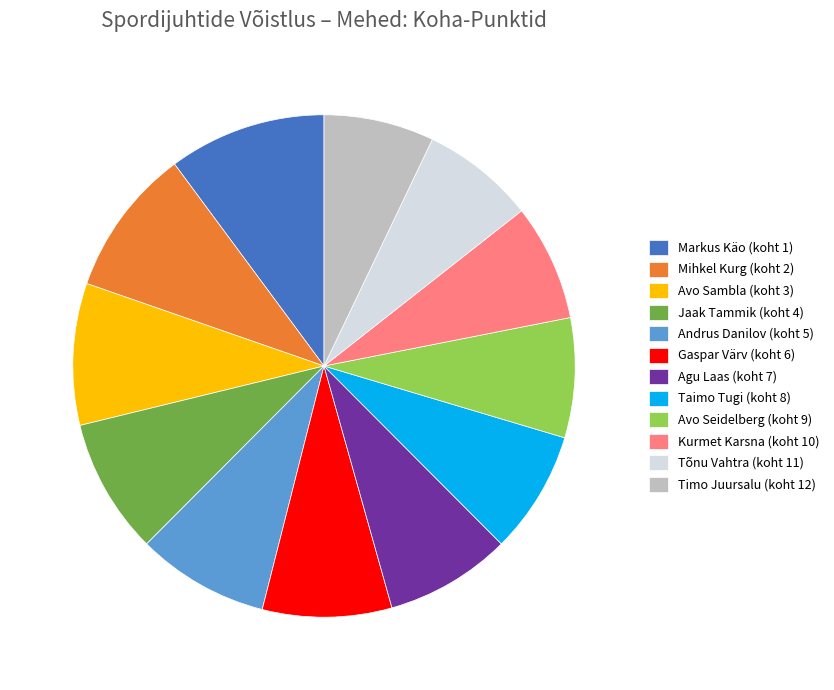

The Mihkel Kurg (koht 2) slice represents 21% of the pie. True or false?

False